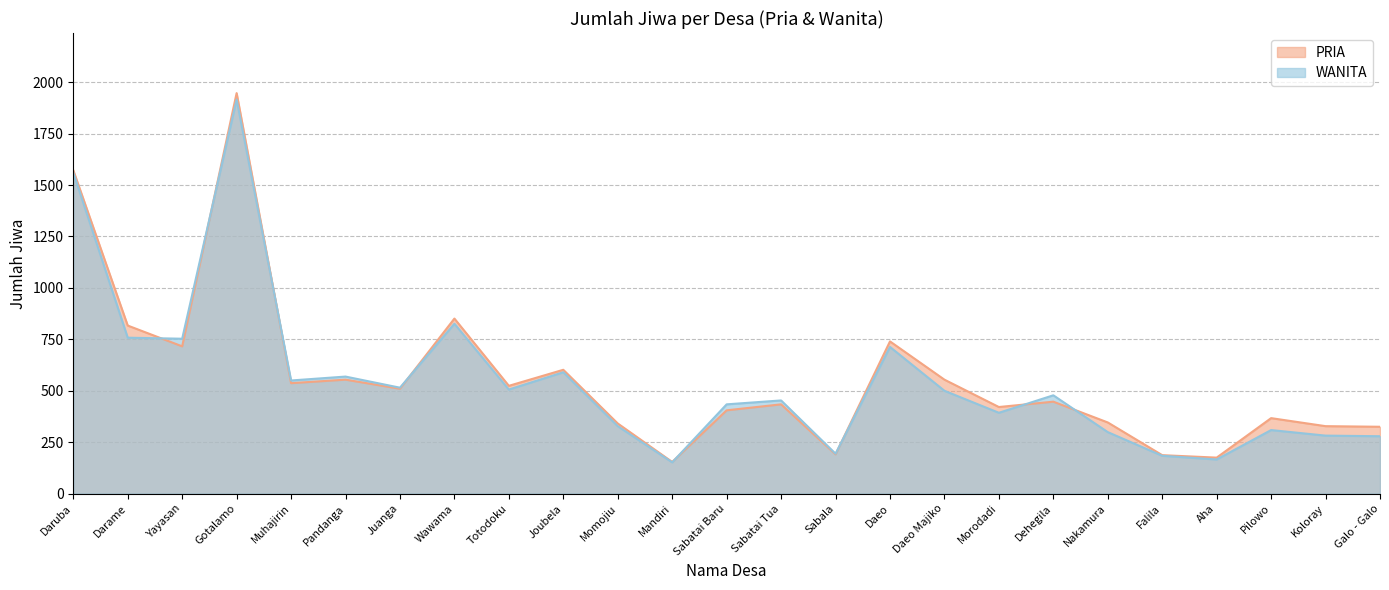

After their last crossing, which series has the higher values: PRIA or WANITA?

PRIA